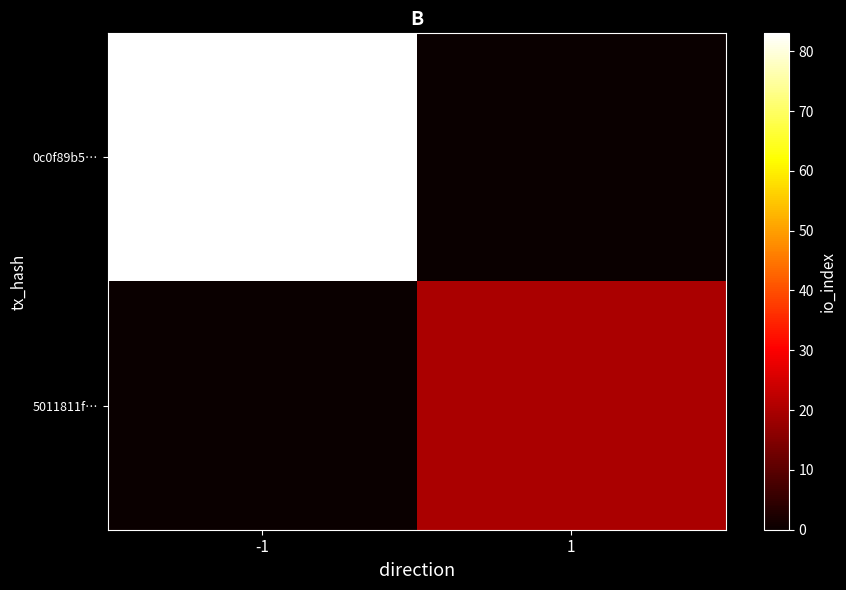

At how many categories does at least one series exceed 64?

1